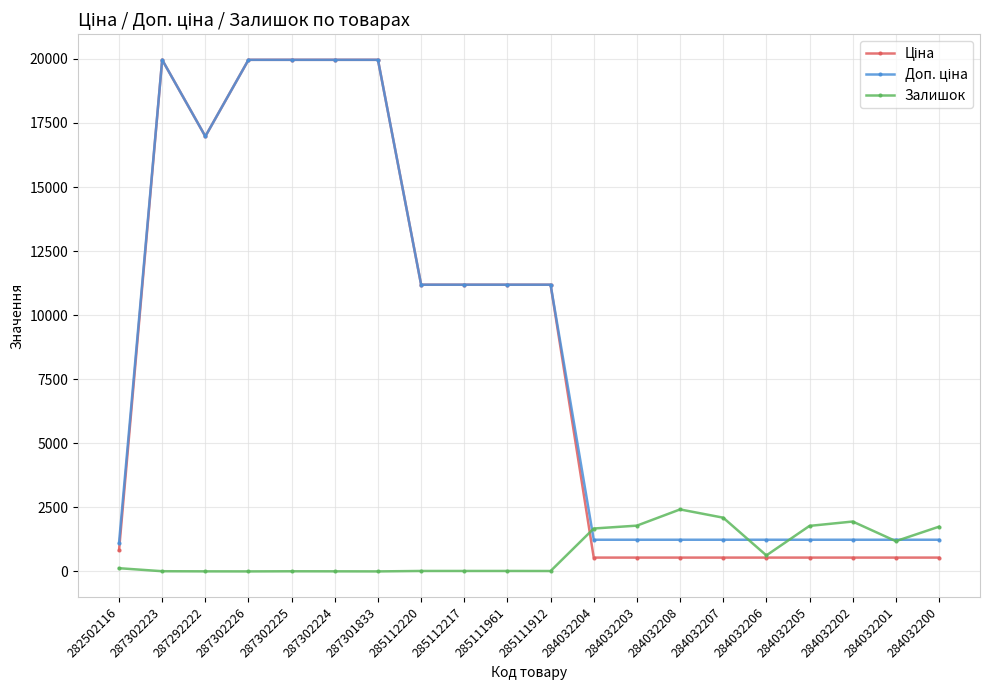

What is the label of the 18th point from the right?

287292222